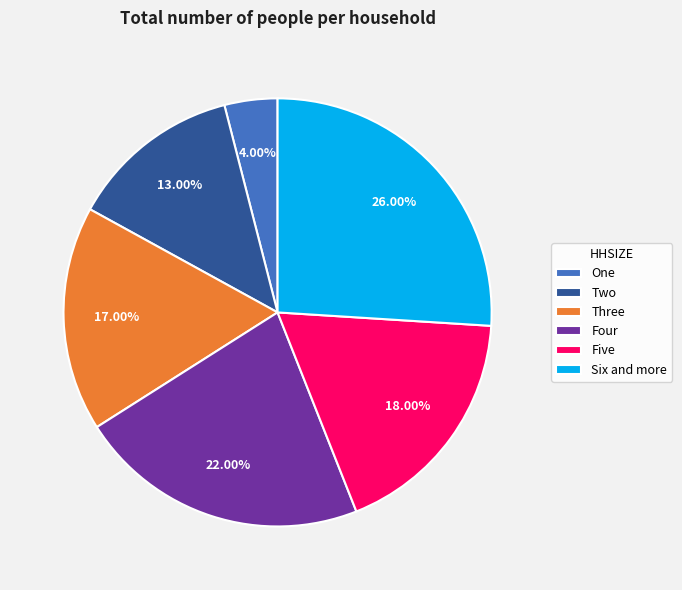

Is there any slice that represents more than half of the pie?

No